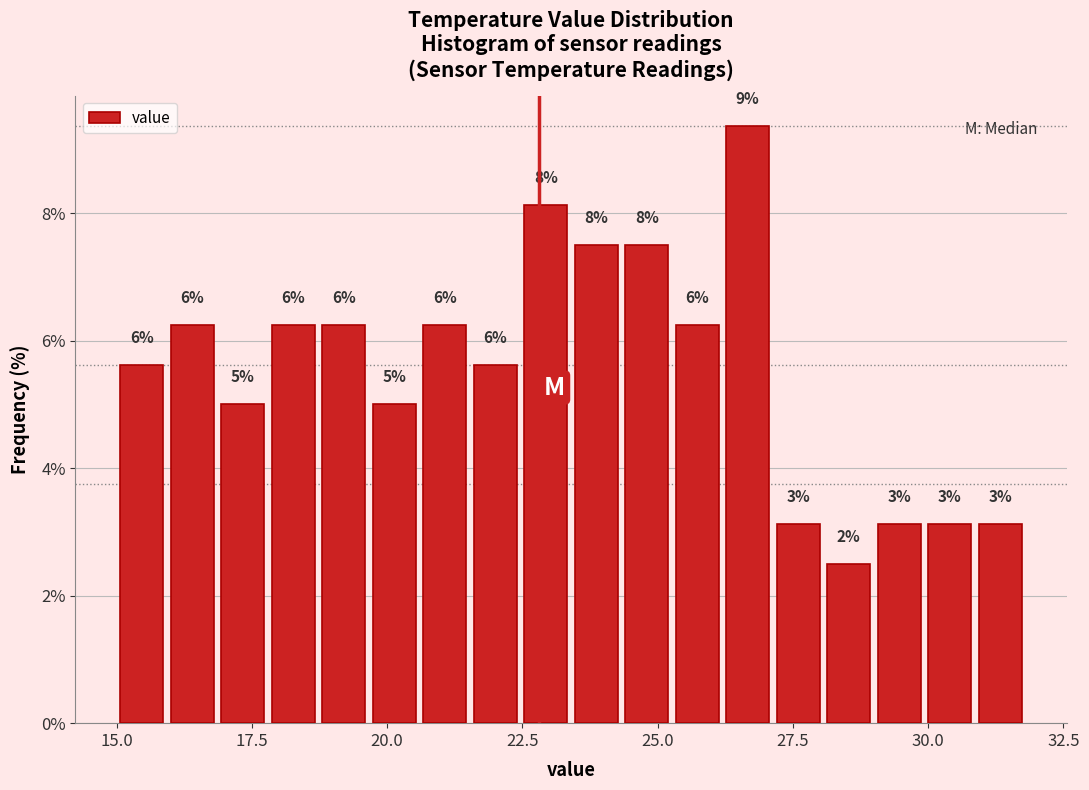

Read against the x-axis, roughly where is the centre of the tallest bar?

26.5